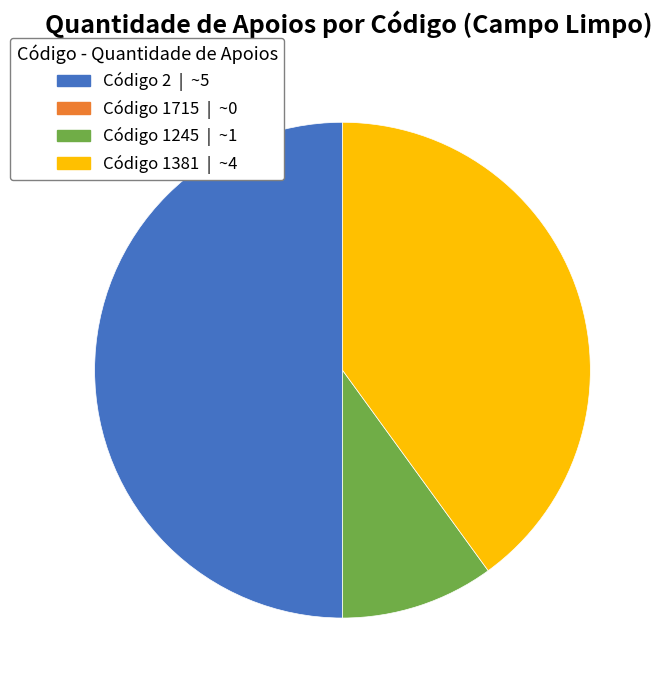

Is there a majority slice in this chart?

No